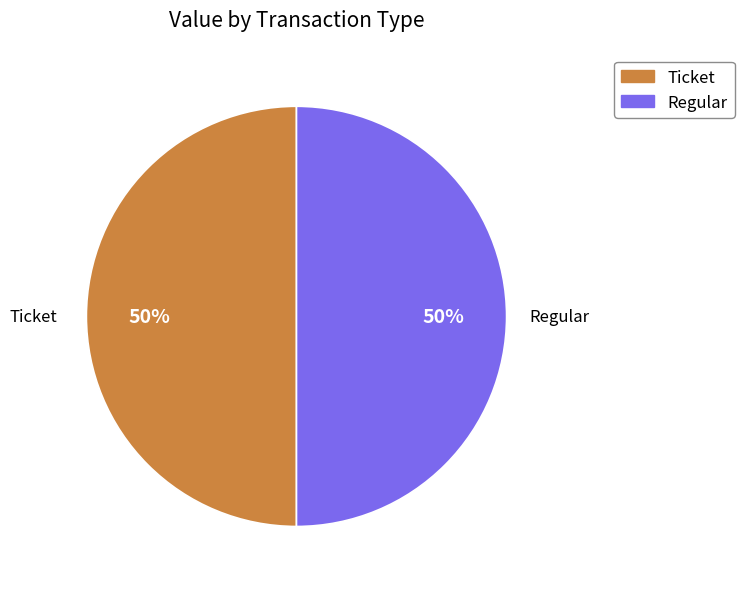

To the nearest percent, what is the average slice percentage?

50%